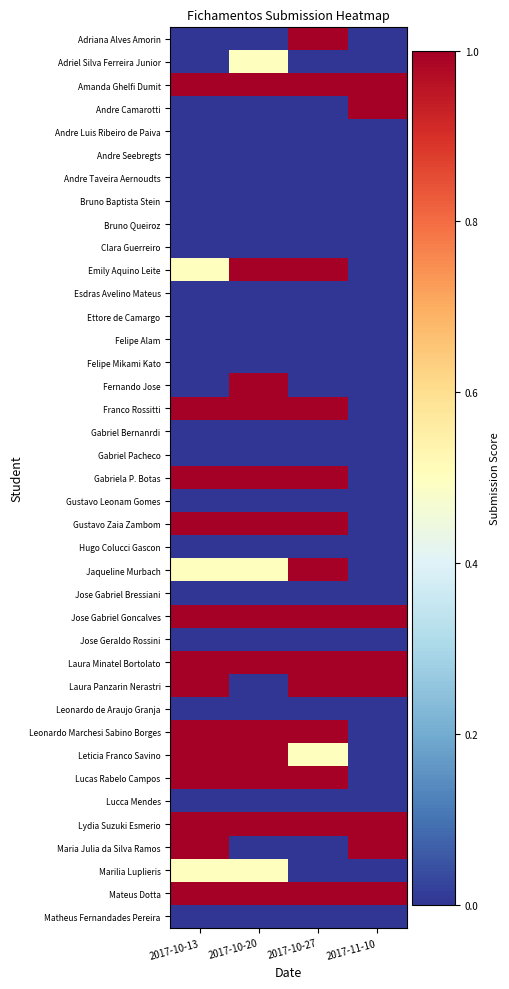

Which has a higher value, 2017-10-13 or 2017-10-20?

2017-10-13